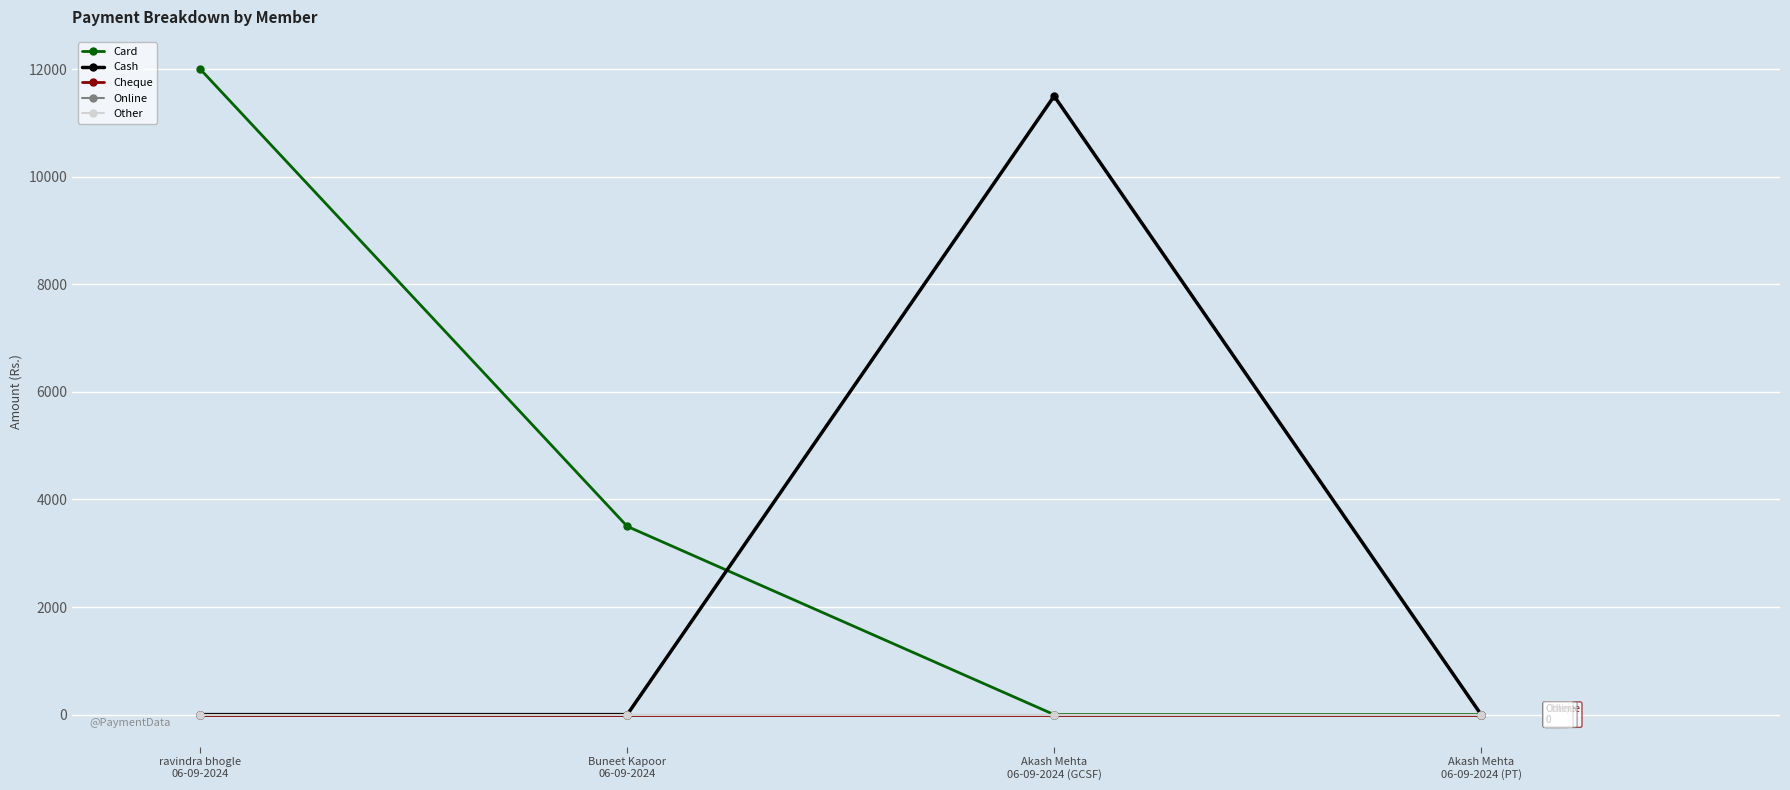

True or false: Other has more than 2 interior local peaks.

False